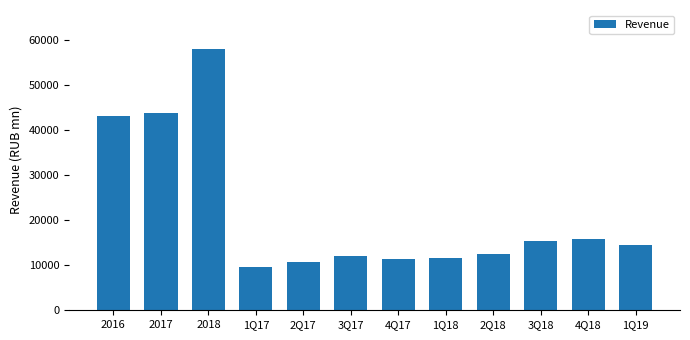

How many distinct data groups are displayed?

1